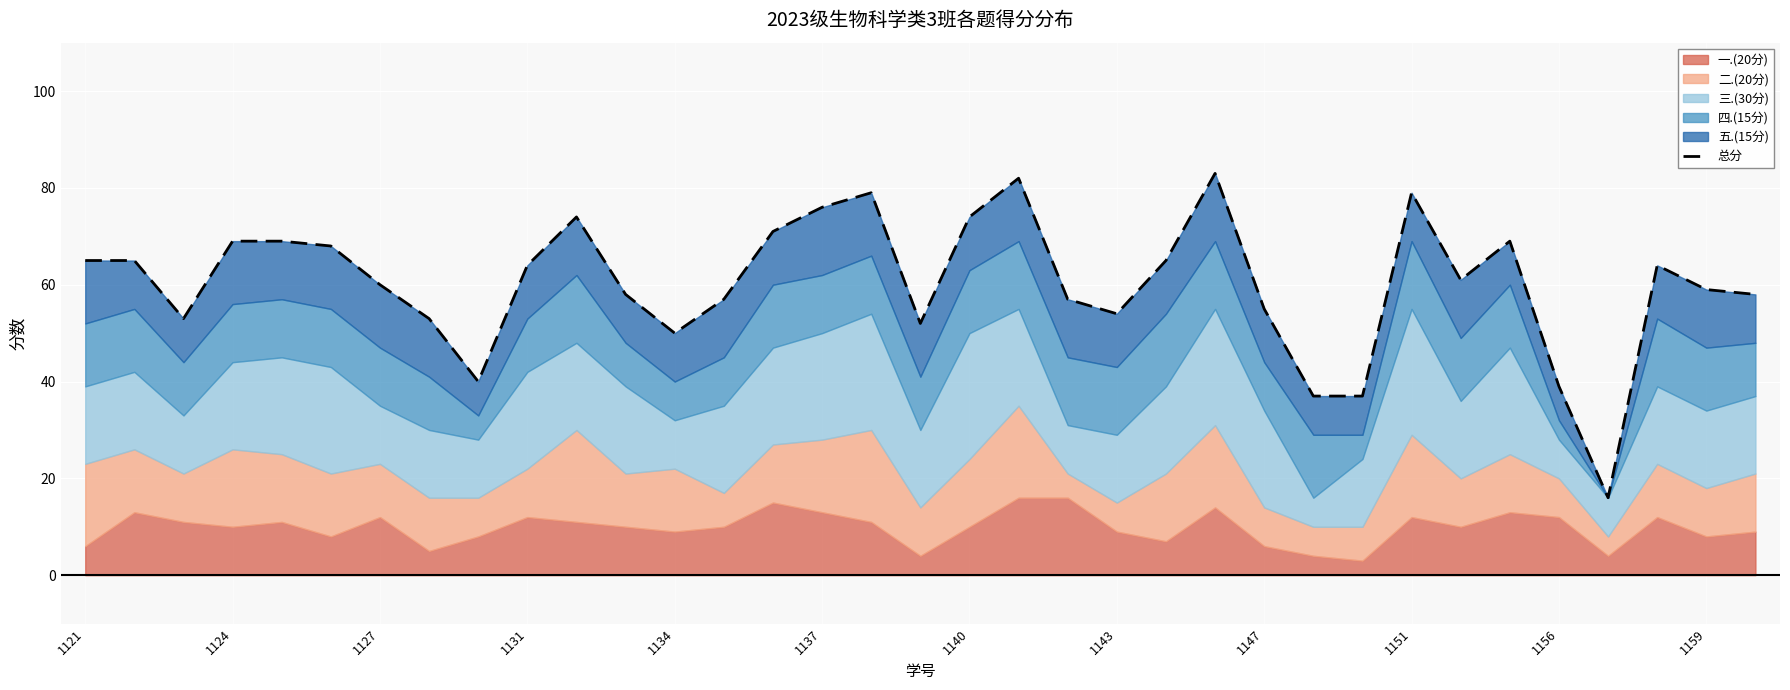

At which label does the data first exceed 61?

1121